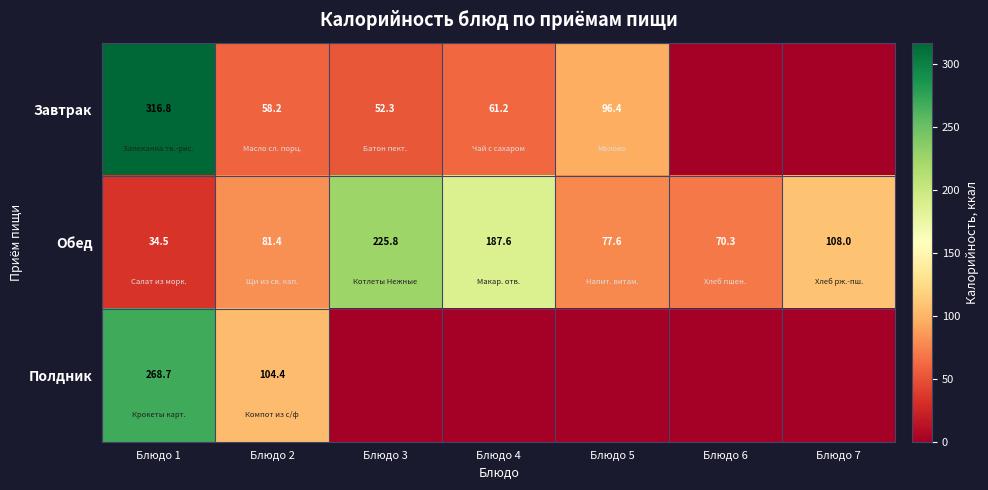

List the labels in order of Обед value, smallest first.

Блюдо 1, Блюдо 6, Блюдо 5, Блюдо 2, Блюдо 7, Блюдо 4, Блюдо 3